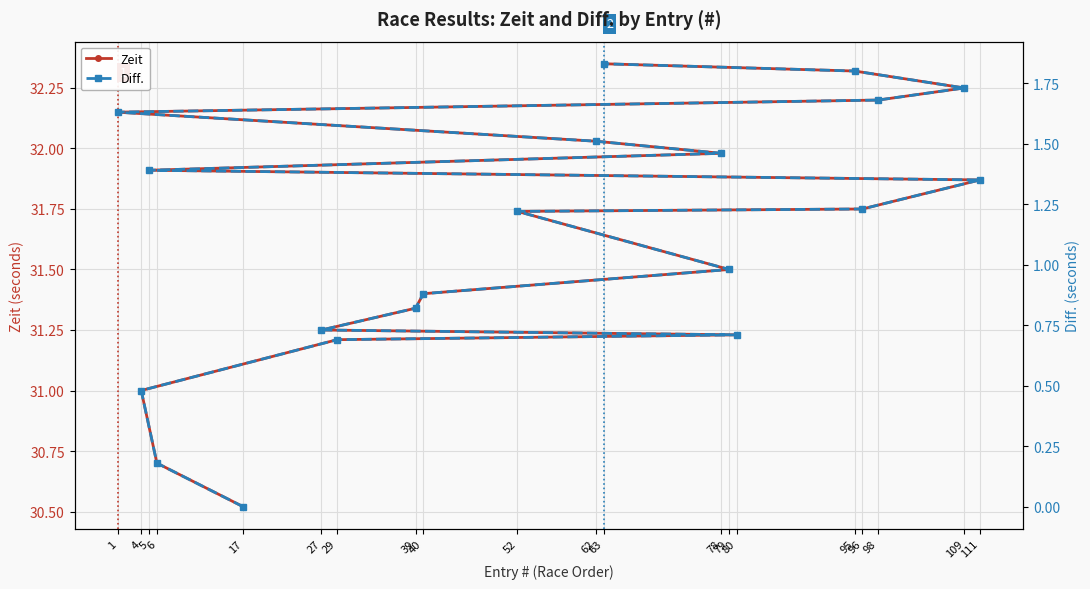

Rank the series by their maximum value, from lowest to highest.

Diff., Zeit